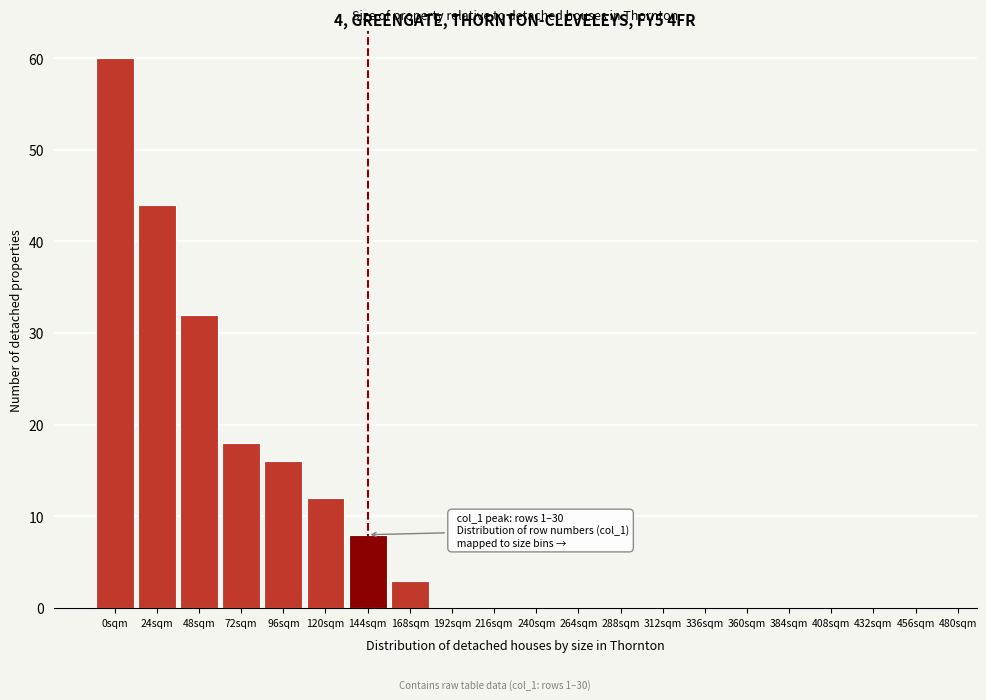

Reading left to right, transcribe all the data shown in this chart.

0sqm=60	24sqm=44	48sqm=32	72sqm=18	96sqm=16	120sqm=12	144sqm=8	168sqm=3	192sqm=0	216sqm=0	240sqm=0	264sqm=0	288sqm=0	312sqm=0	336sqm=0	360sqm=0	384sqm=0	408sqm=0	432sqm=0	456sqm=0